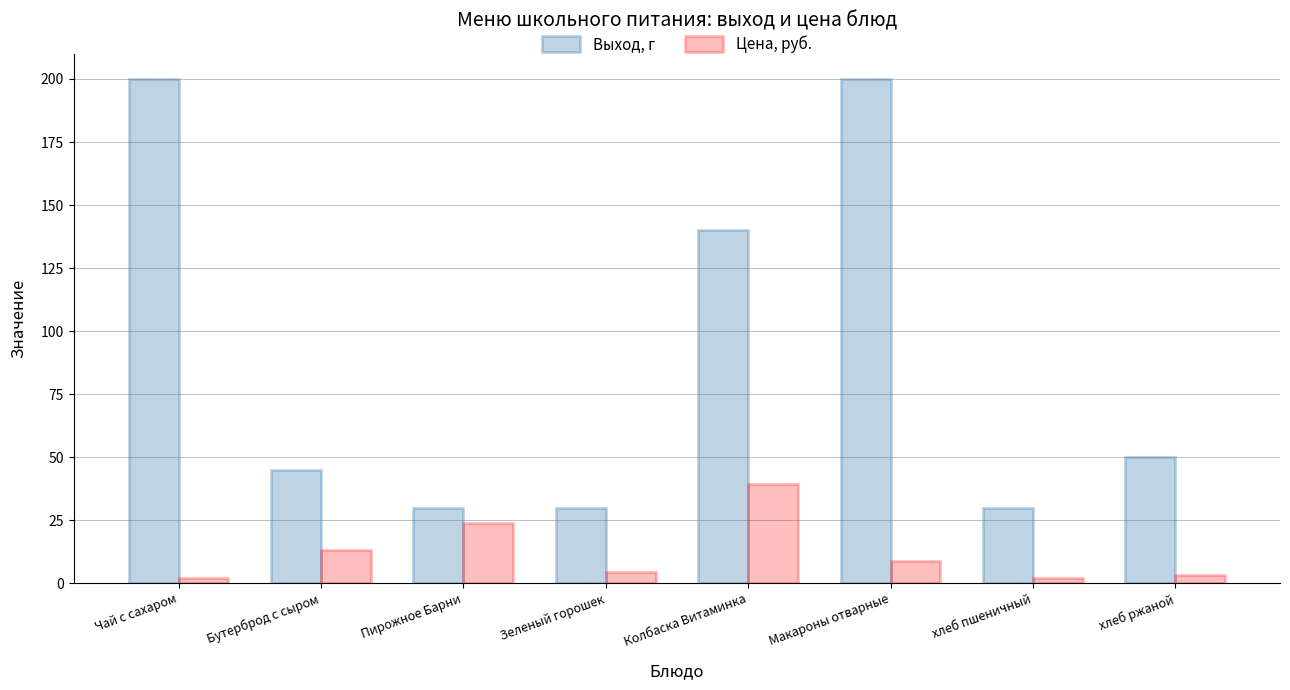

At Чай с сахаром, list the series in order from smallest to largest.

Цена, руб., Выход, г